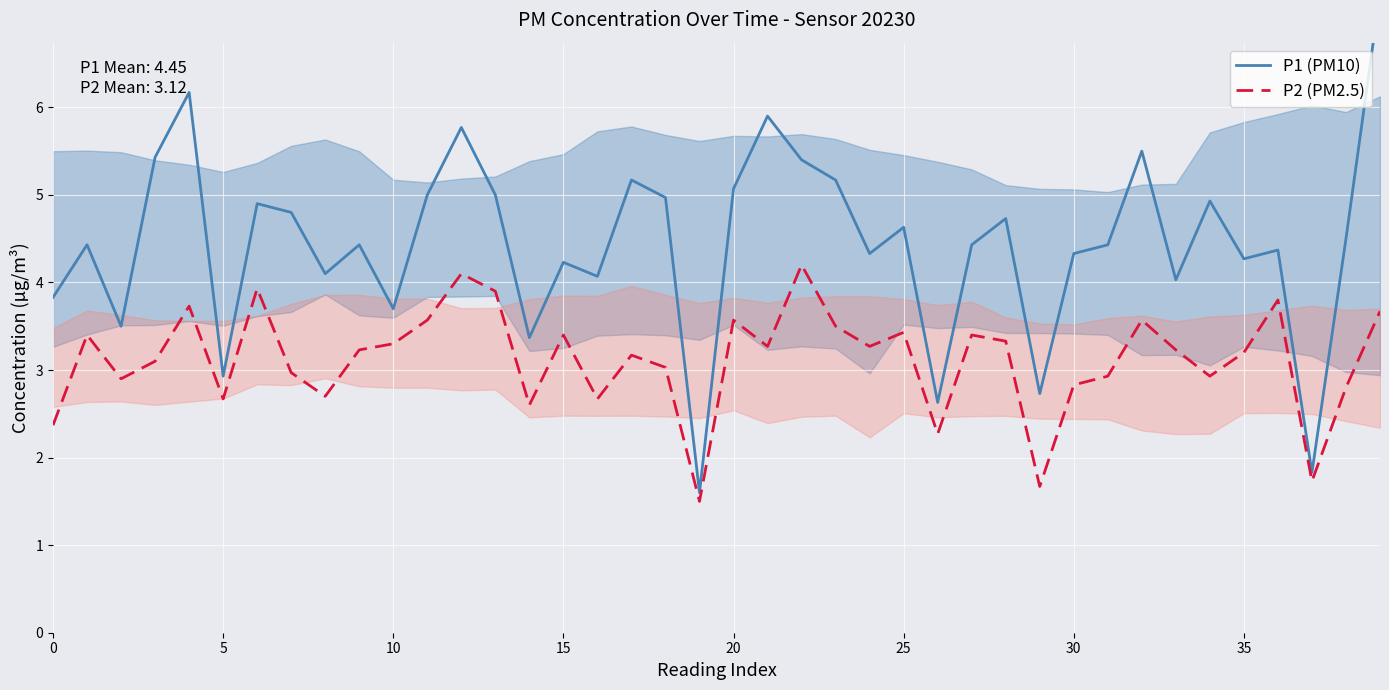

Rank the series by their maximum value, from highest to lowest.

P1 (PM10), P2 (PM2.5)